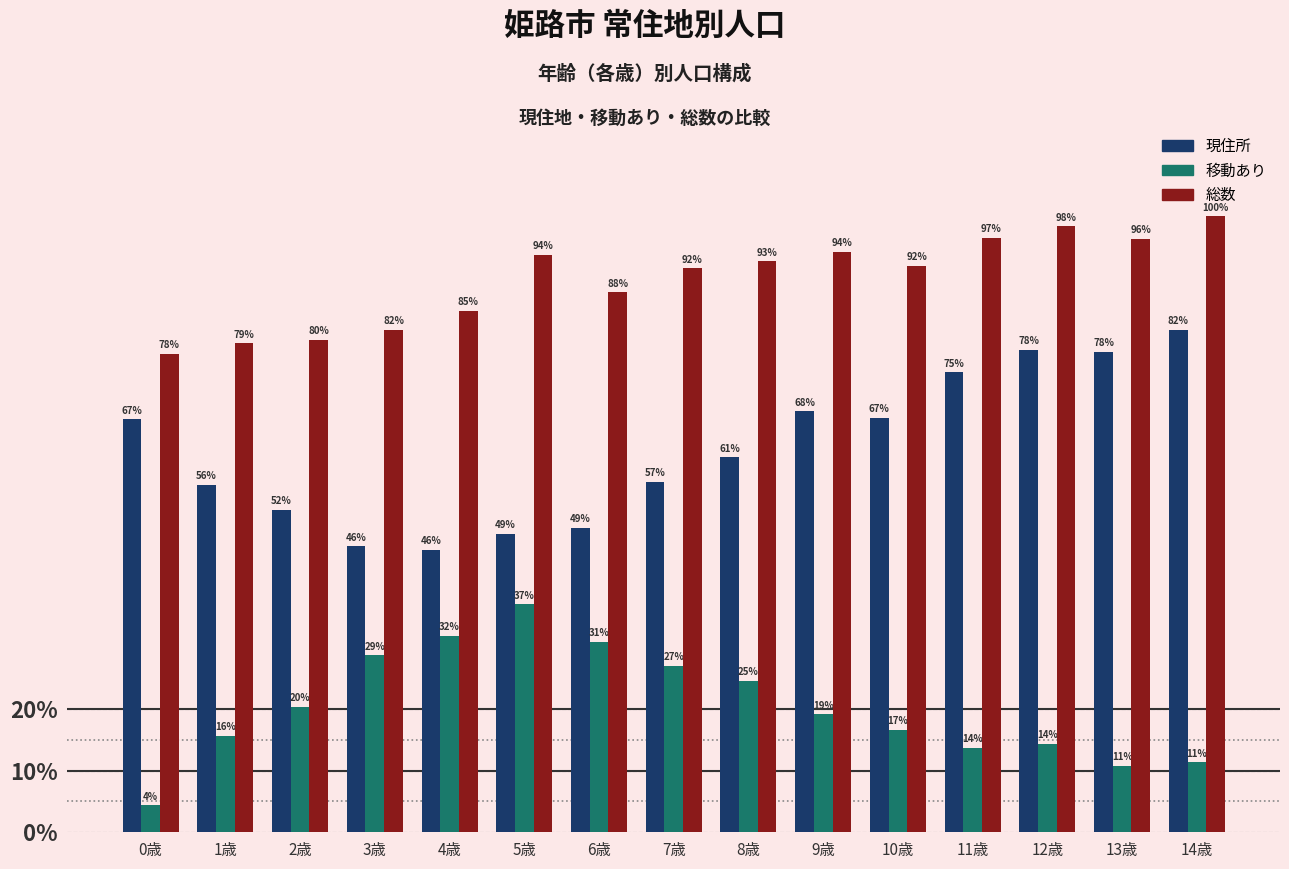

What are all the series names shown in the legend?

現住所, 移動あり, 総数